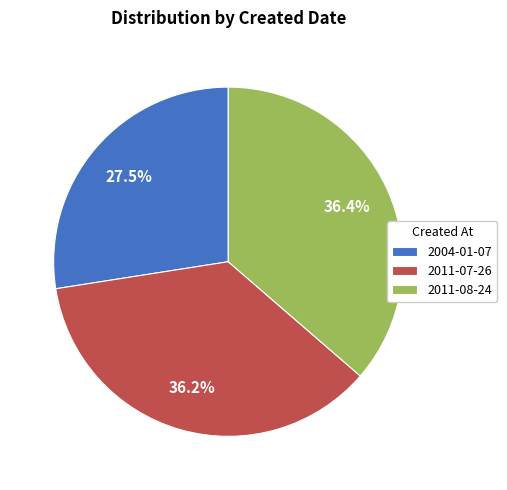

Does 2011-07-26 account for over 50% of the chart?

No